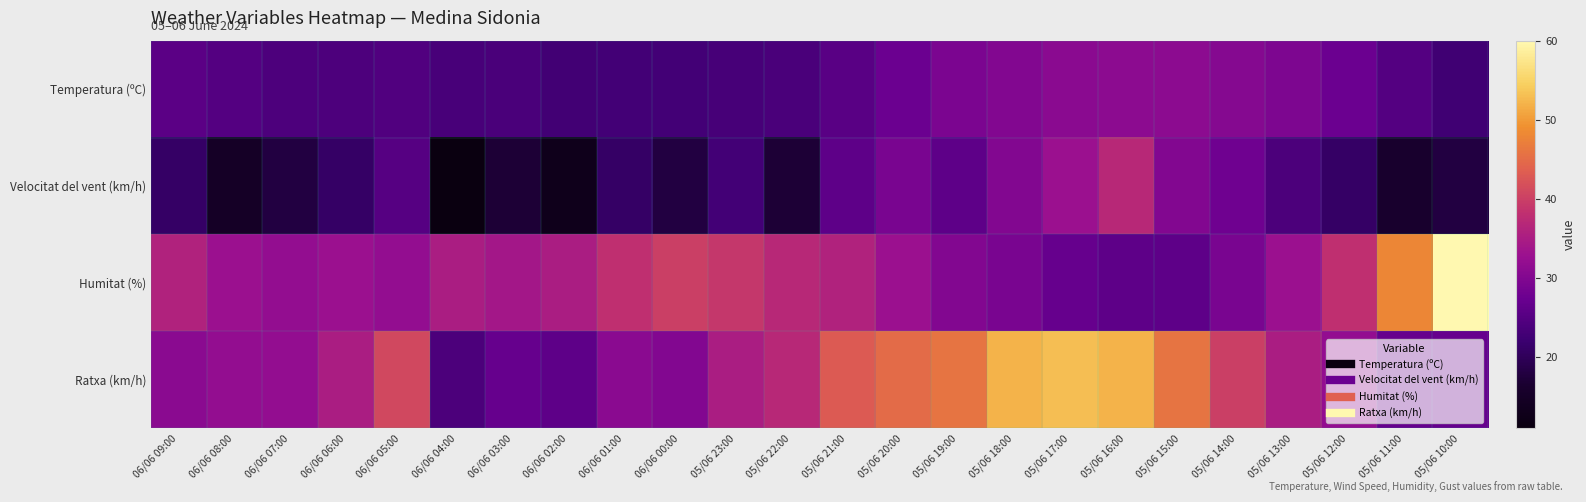

How many distinct data groups are displayed?

4